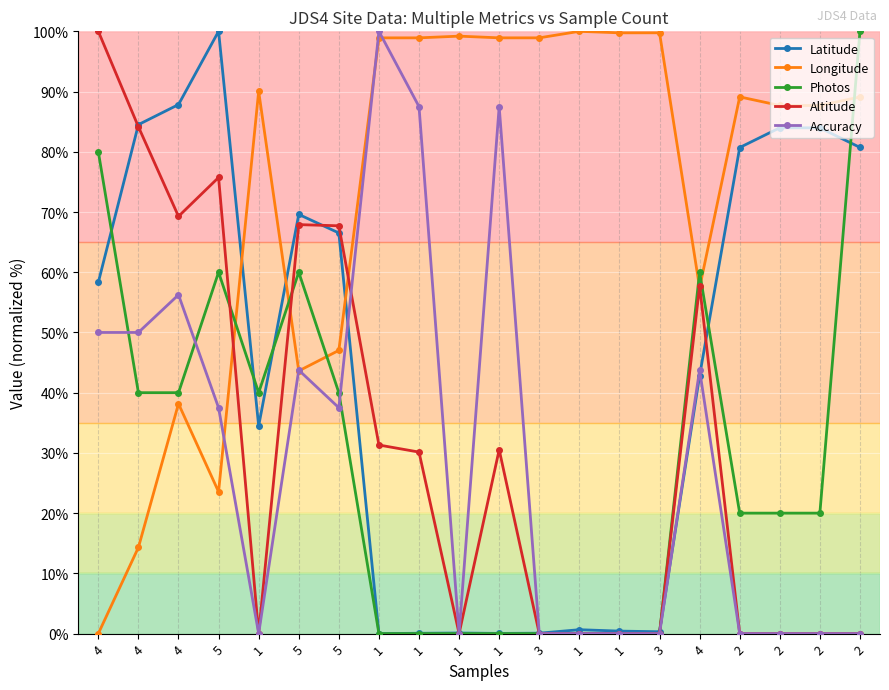

Does the chart have visible grid lines?

Yes